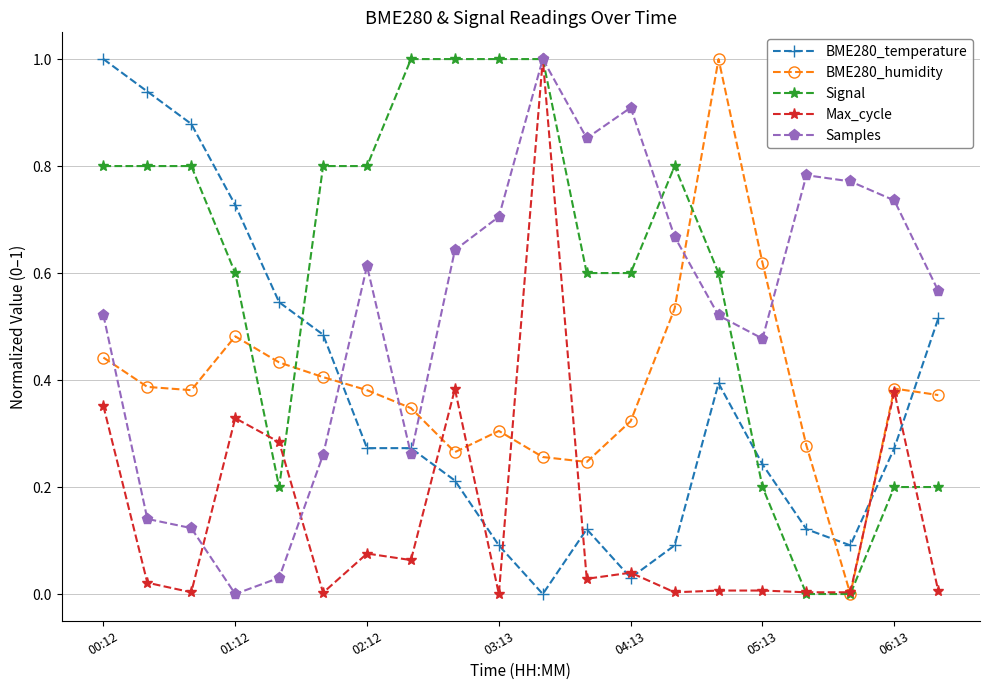

Which series has the largest total across all categories?

Signal